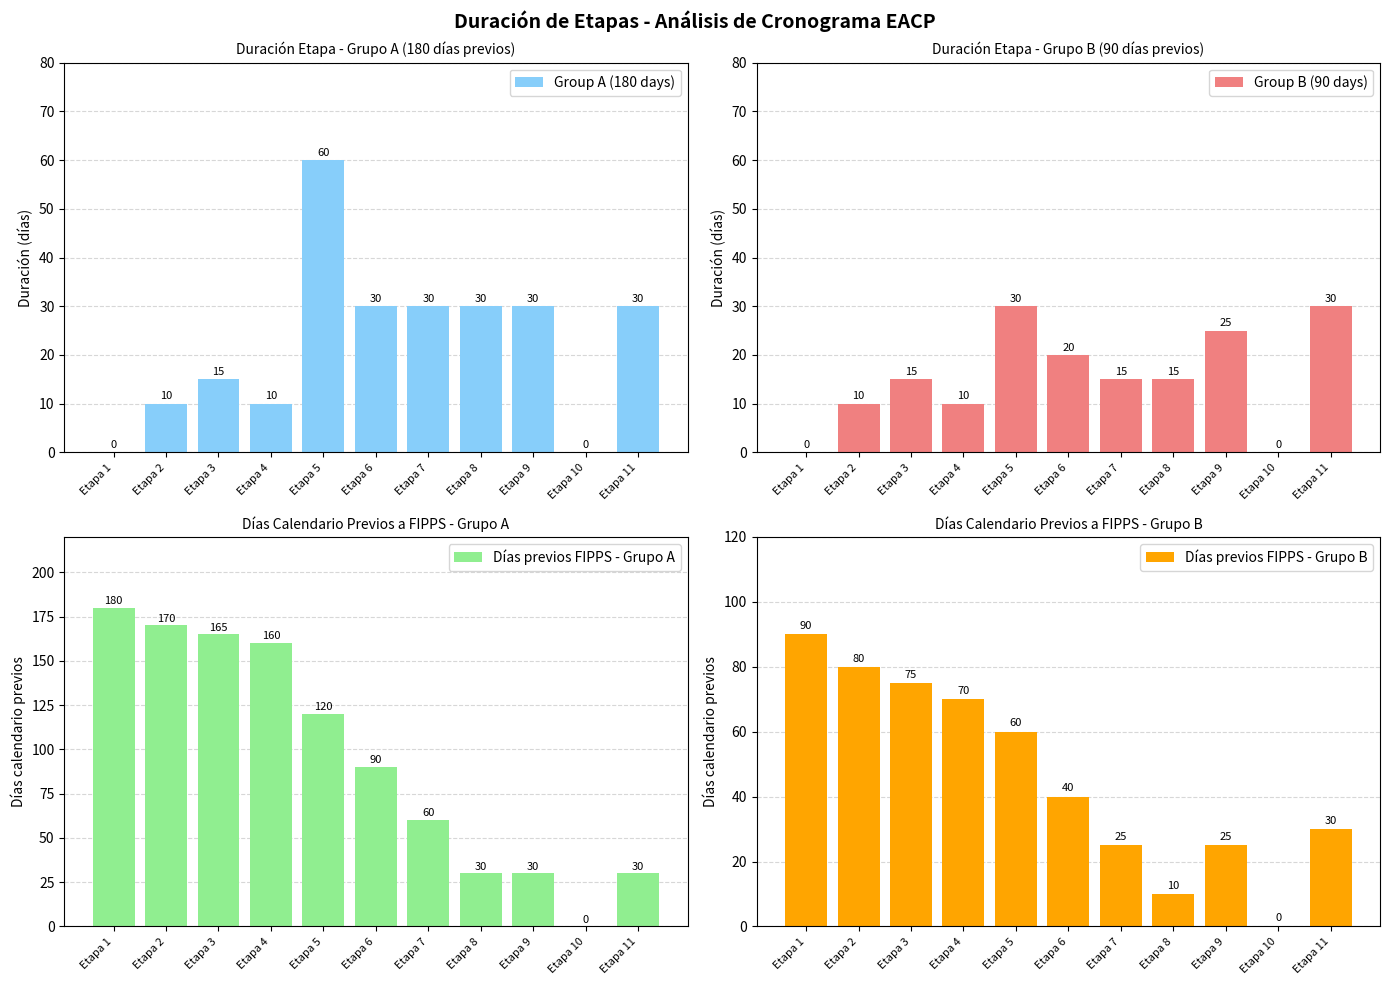

What are all the series names shown in the legend?

Group A (180 days), Group B (90 days), Días previos FIPPS - Grupo A, Días previos FIPPS - Grupo B